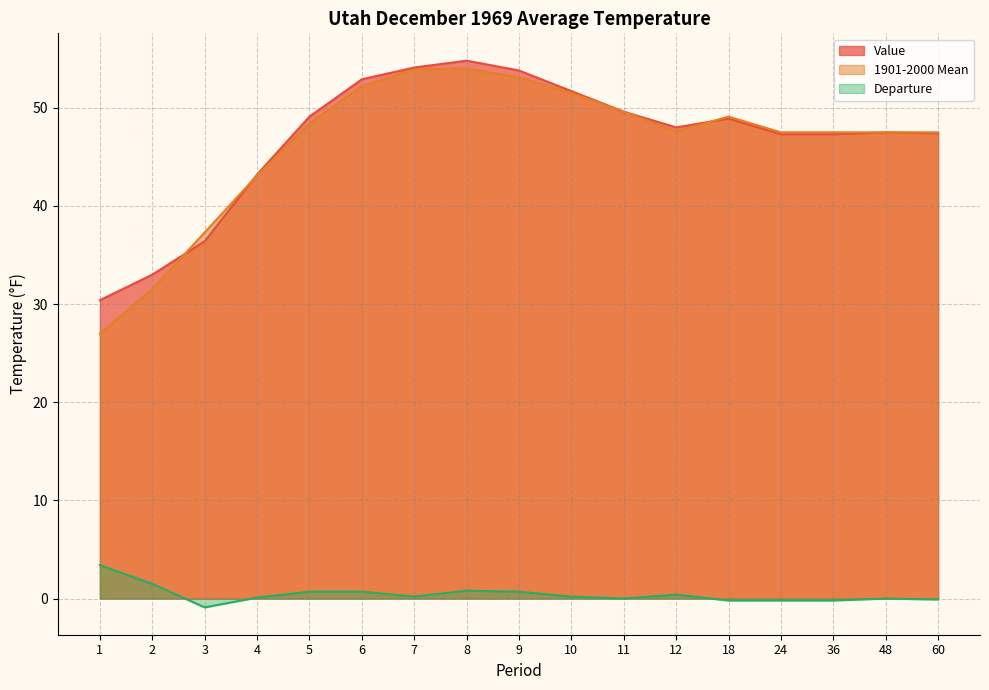

True or false: 1901-2000 Mean and Departure intersect in this chart.

False